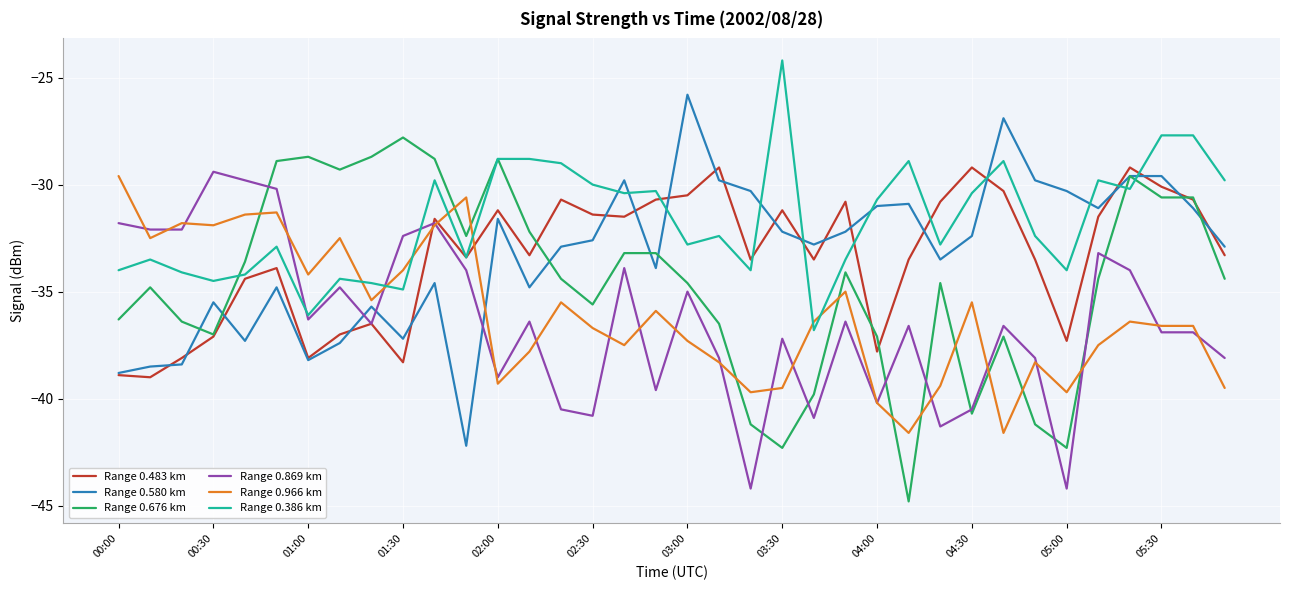

What is the average value of the Range 0.386 km series?

-31.7